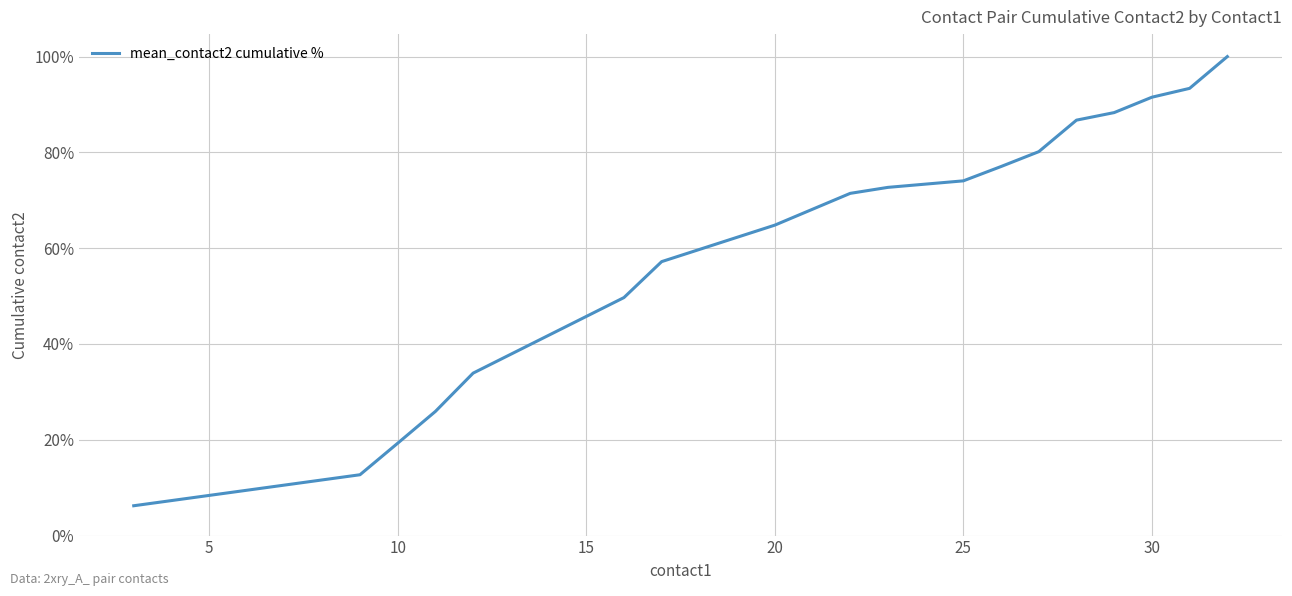

What is the smallest value displayed?

6.2